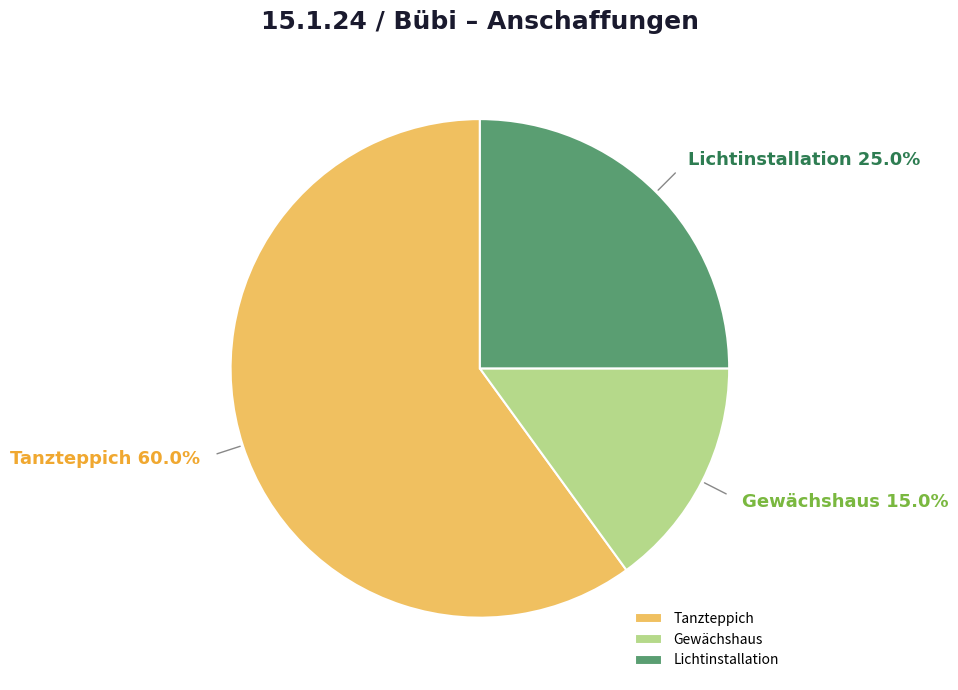

How many slices are in this pie chart?

3